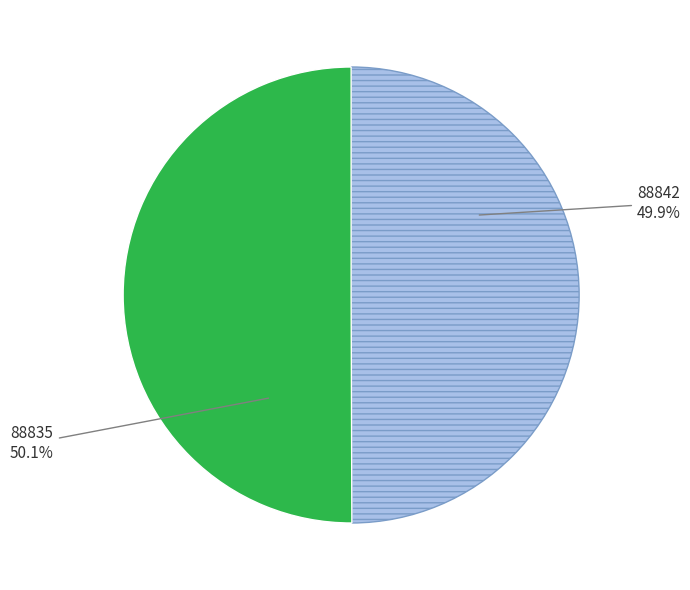

Is there a majority slice in this chart?

Yes